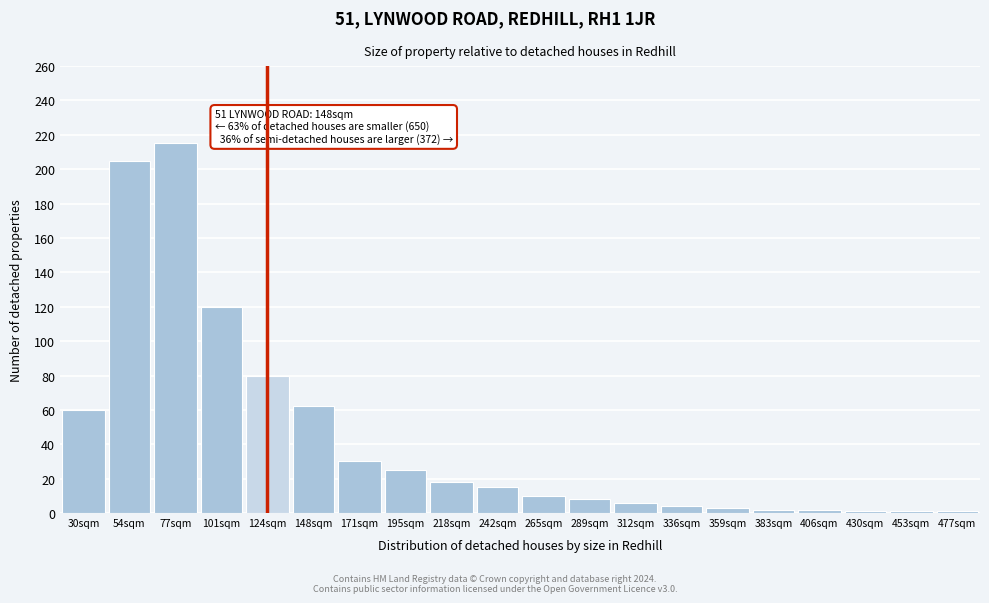

What is the difference between the second highest and minimum values?

204